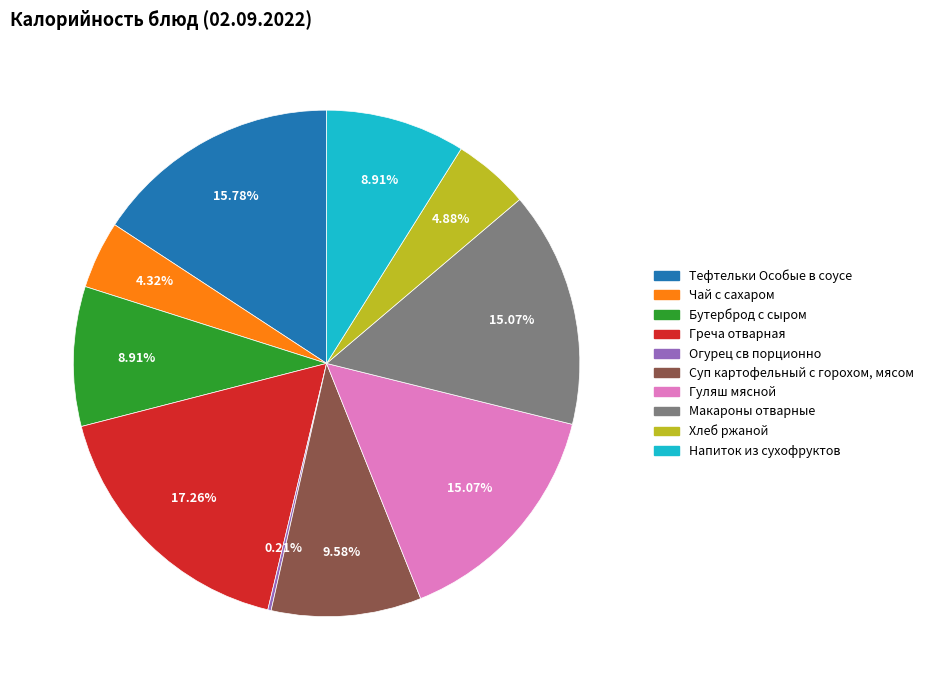

To the nearest percent, what is the difference between the Макароны отварные and Бутерброд с сыром slice percentages?

6%